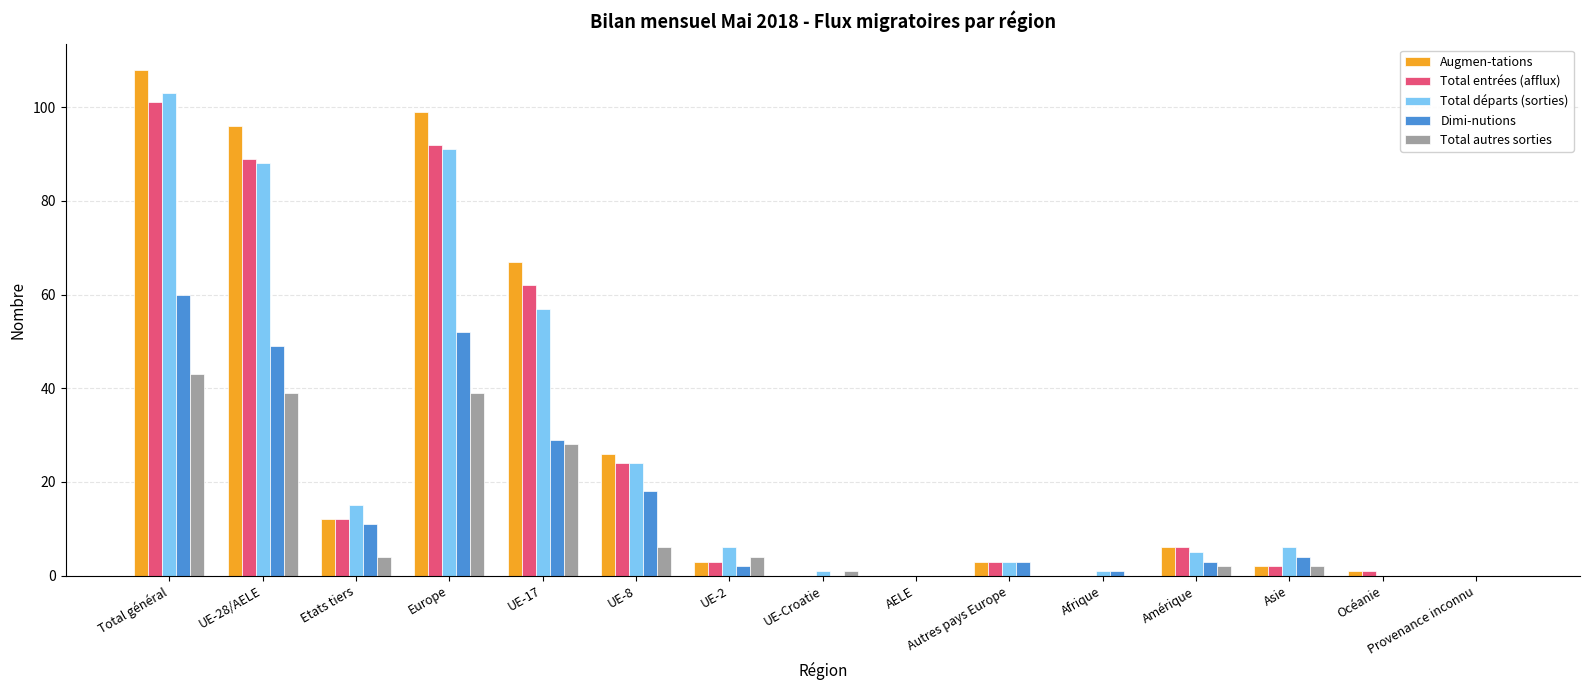

Reading right to left, what are all the values shown in this chart?

Augmen-tations: 0	1	2	6	0	3	0	0	3	26	67	99	12	96	108
Total entrées (afflux): 0	1	2	6	0	3	0	0	3	24	62	92	12	89	101
Total départs (sorties): 0	0	6	5	1	3	0	1	6	24	57	91	15	88	103
Dimi-nutions: 0	0	4	3	1	3	0	0	2	18	29	52	11	49	60
Total autres sorties: 0	0	2	2	0	0	0	1	4	6	28	39	4	39	43